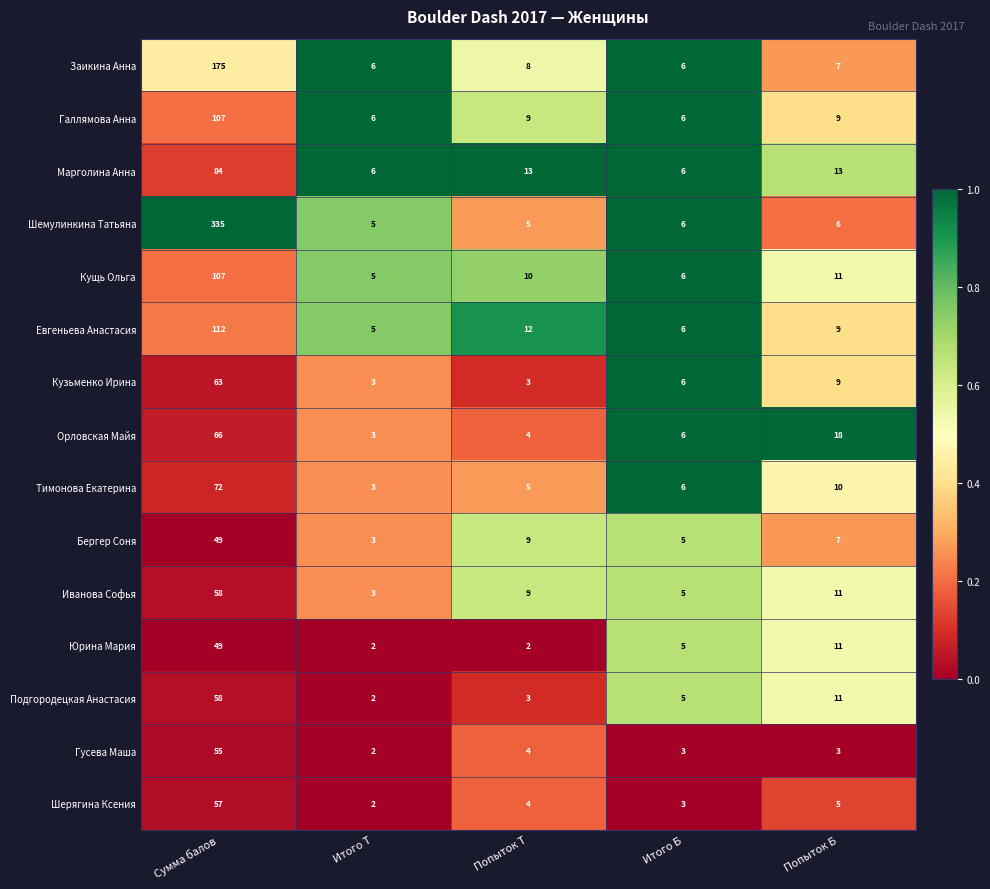

What is the total value across all series at Попыток Б?

140